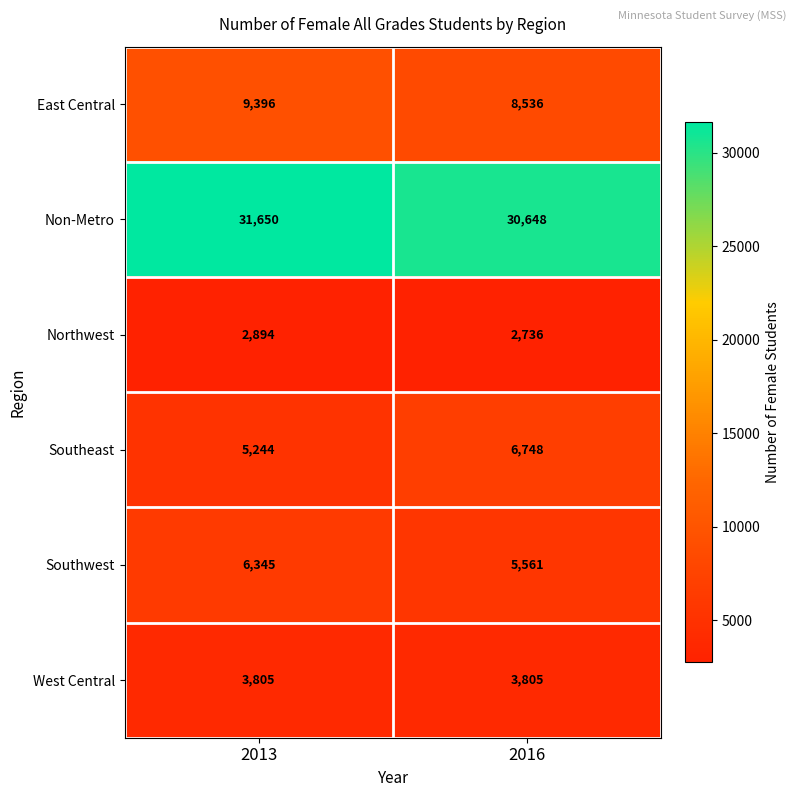

Reading right to left, what are all the values shown in this chart?

East Central: 8536	9396
Non-Metro: 30648	31650
Northwest: 2736	2894
Southeast: 6748	5244
Southwest: 5561	6345
West Central: 3805	3805